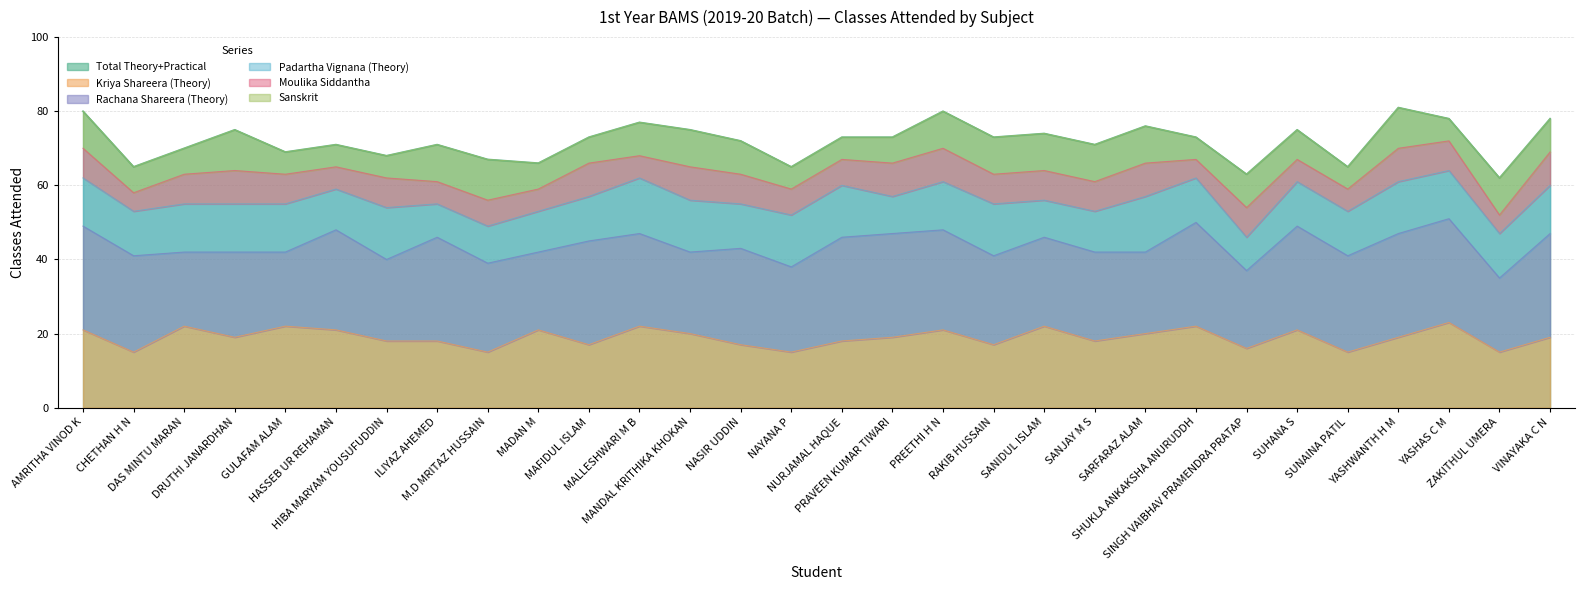

True or false: Total Theory+Practical and Sanskrit intersect in this chart.

False